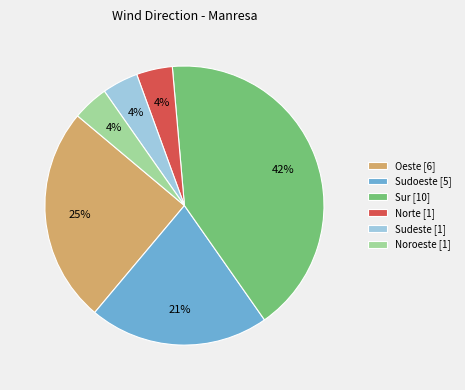

To the nearest percent, what is the difference between the largest and smallest slice percentages?

38%